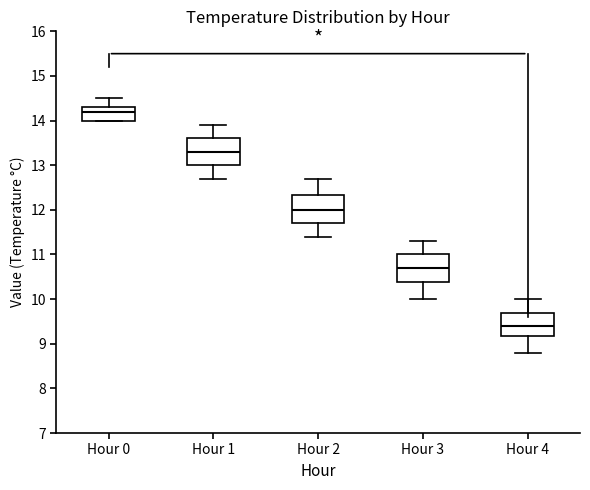

Which box has the lowest median line?

Hour 4